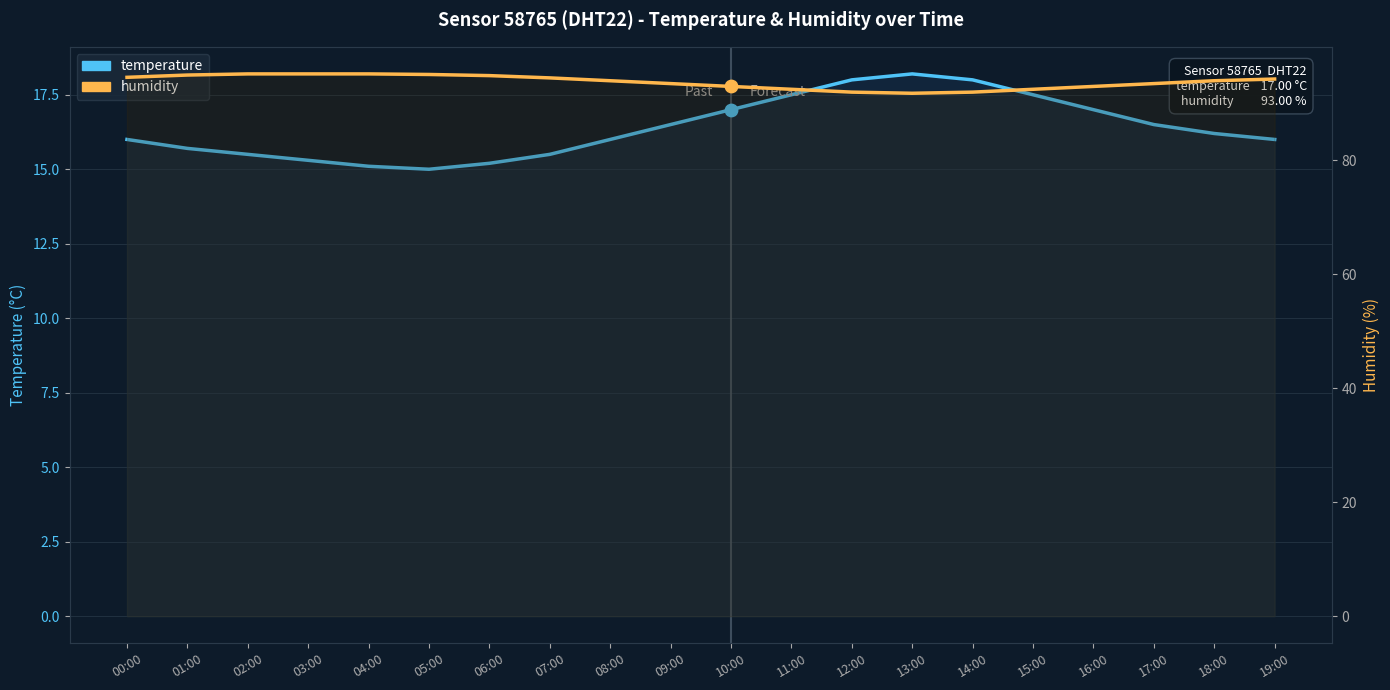

Which series has the widest spread of Y values?

humidity